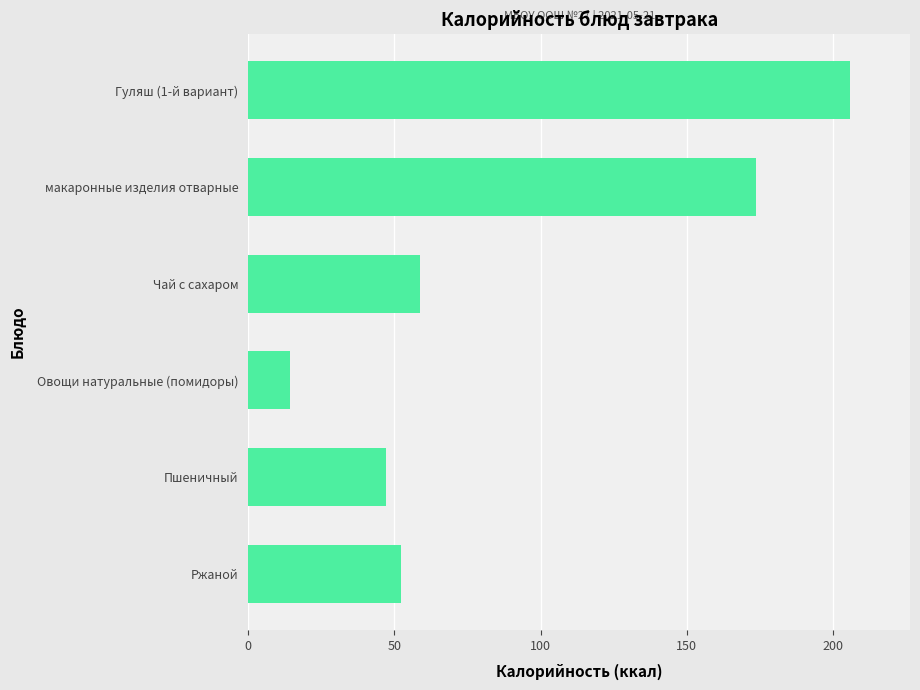

List the labels in order of value, smallest first.

Овощи натуральные (помидоры), Пшеничный, Ржаной, Чай с сахаром, макаронные изделия отварные, Гуляш (1-й вариант)